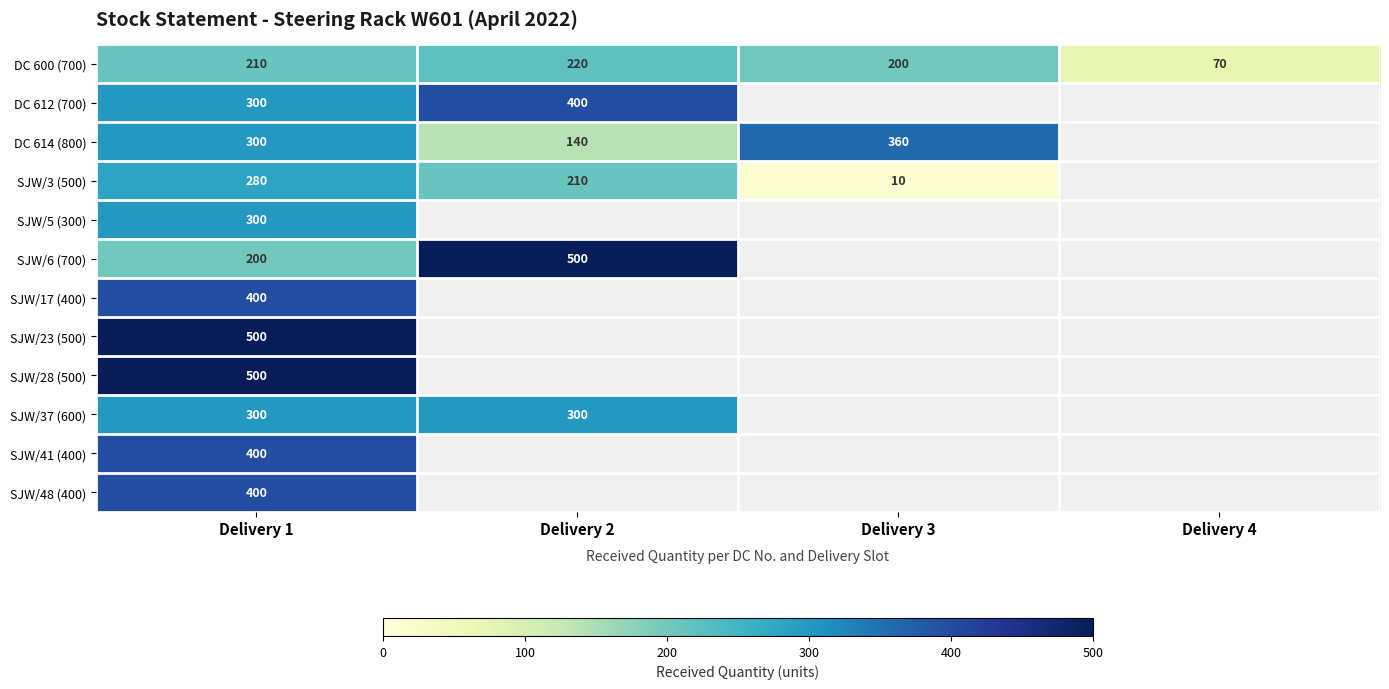

Is the value of SJW/37 (600) at Delivery 1 greater than the value of SJW/3 (500) at Delivery 2?

Yes